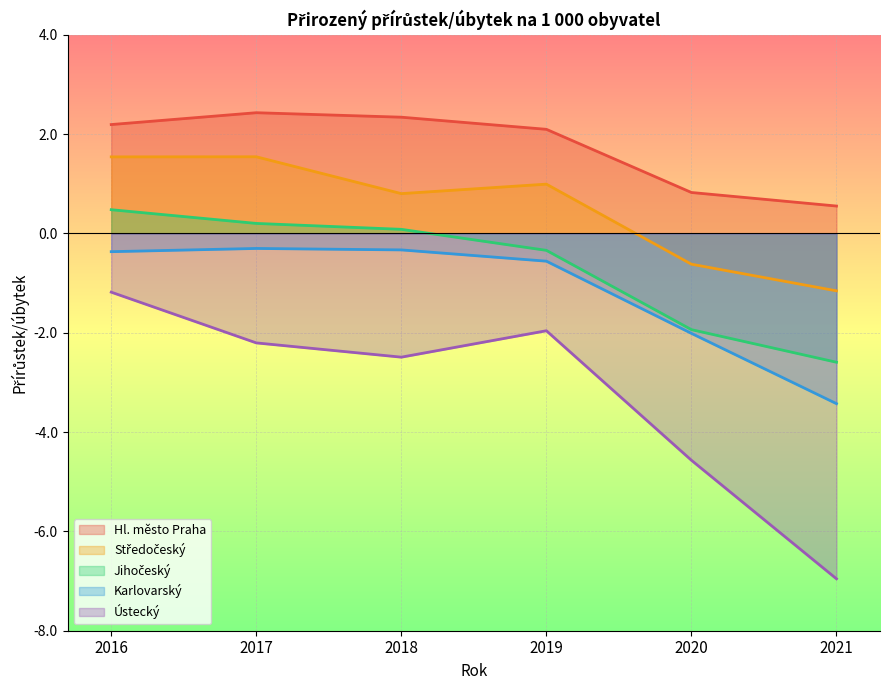

How many distinct data groups are displayed?

5